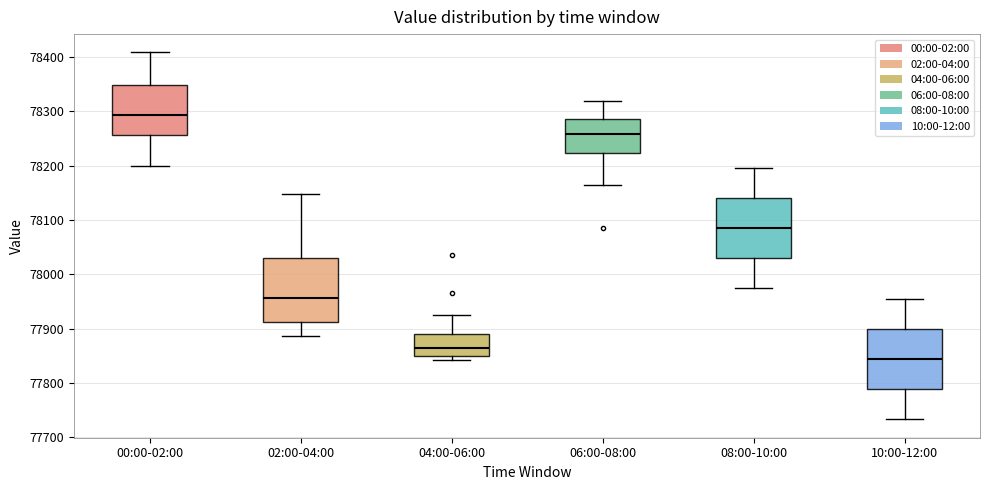

Reading left to right, read every box against the y-axis: the position of its median line, the range the box covers, and the ends of its whiskers. The values are not printed on the chart, so give them approximately, as read against the axis.

00:00-02:00: median 78290, box 78260 to 78350, whiskers 78200 to 78410
02:00-04:00: median 77960, box 77910 to 78030, whiskers 77890 to 78150
04:00-06:00: median 77860, box 77850 to 77890, whiskers 77840 to 77920
06:00-08:00: median 78260, box 78220 to 78290, whiskers 78160 to 78320
08:00-10:00: median 78090, box 78030 to 78140, whiskers 77970 to 78200
10:00-12:00: median 77840, box 77790 to 77900, whiskers 77730 to 77950